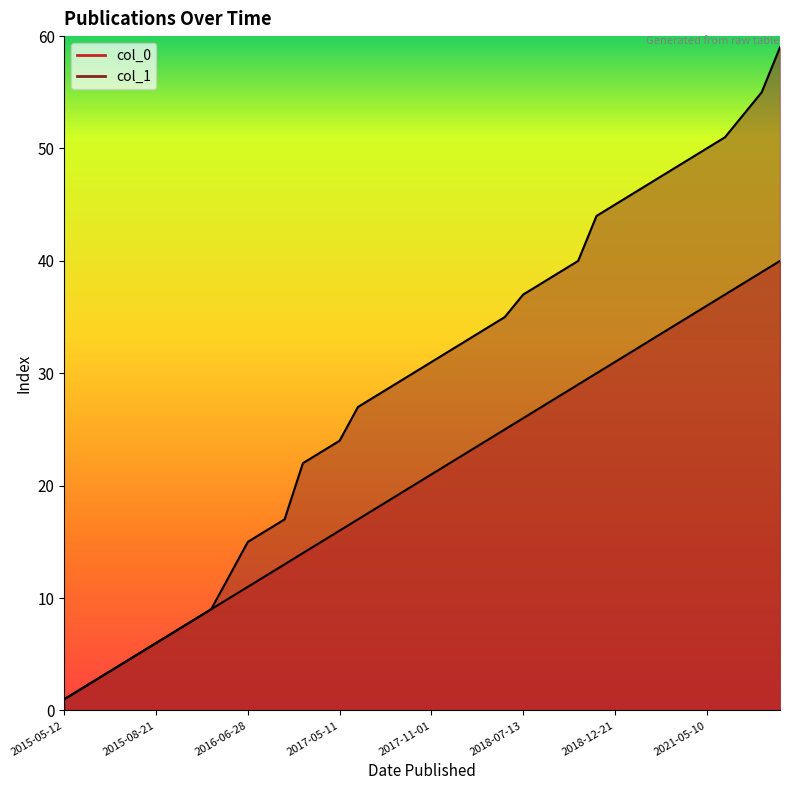

At which label does col_0 reach its minimum?

2015-05-12